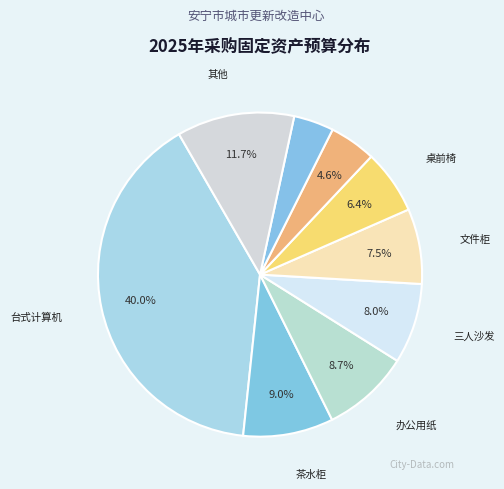

How many slices are in this pie chart?

9